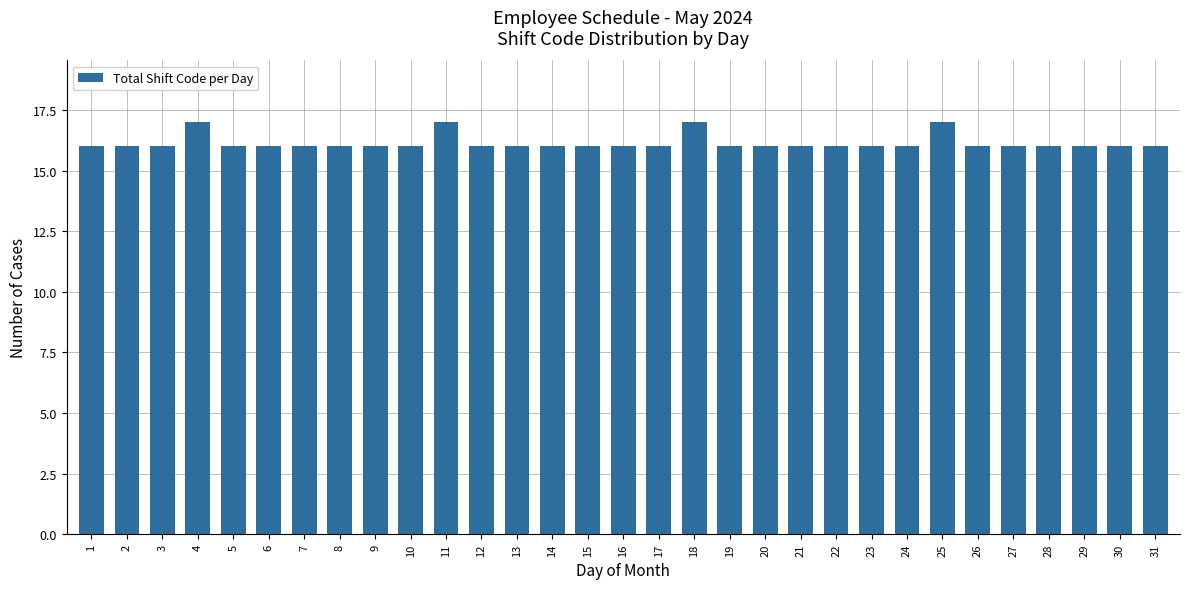

The value at 16 is 16. True or false?

True